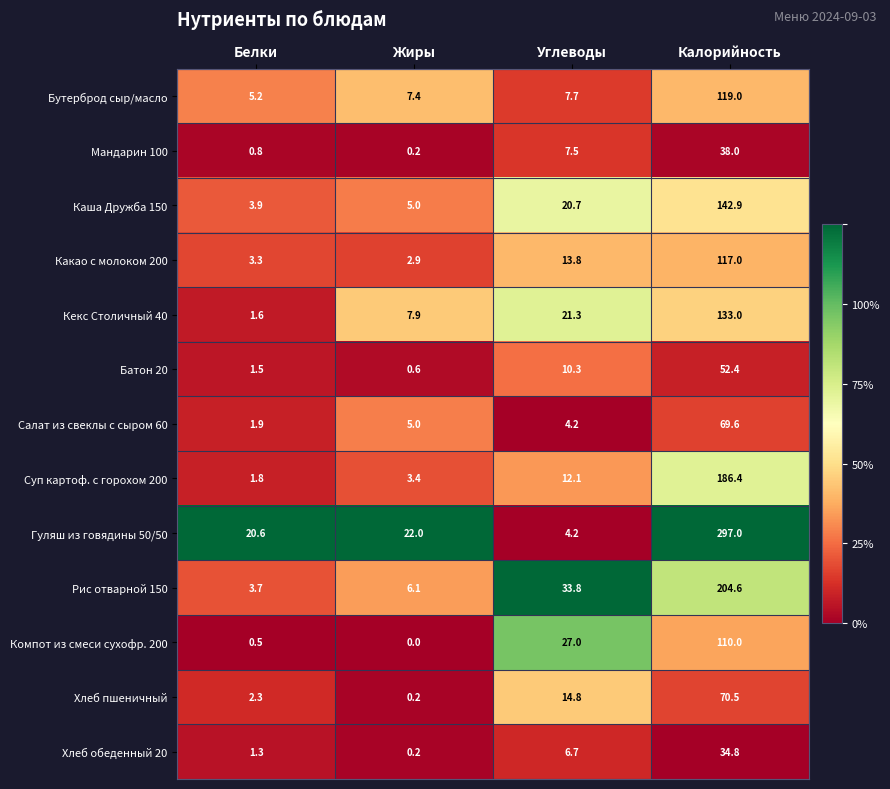

What is the sum of all Гуляш из говядины 50/50 values?

343.8